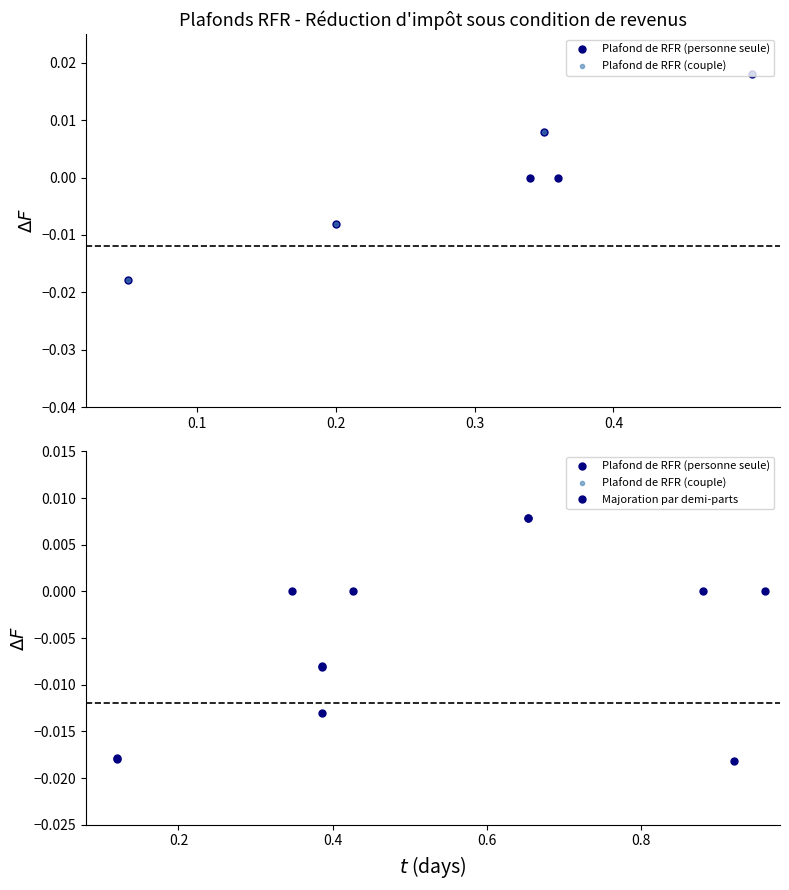

Which series has the largest total across all categories?

Plafond de RFR (personne seule)